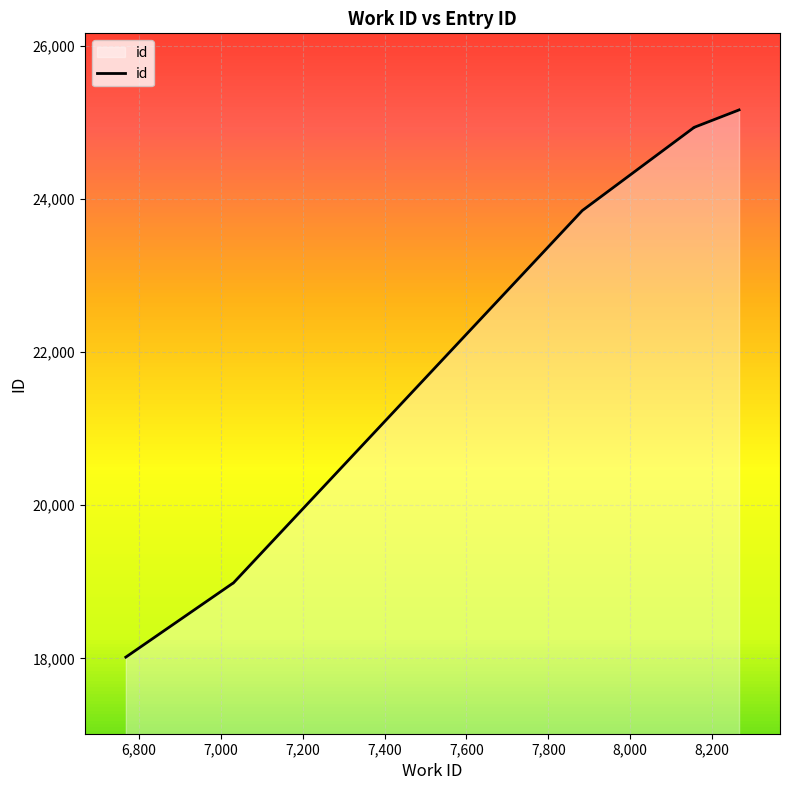

The value at 7,000 is 18981. True or false?

True